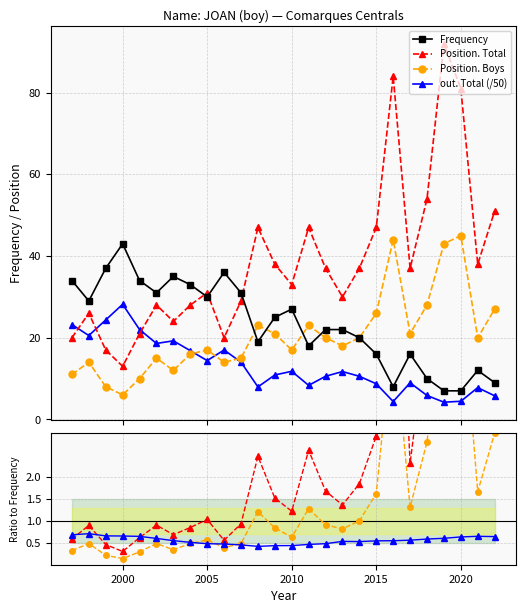

How many lines are shown in the chart?

4